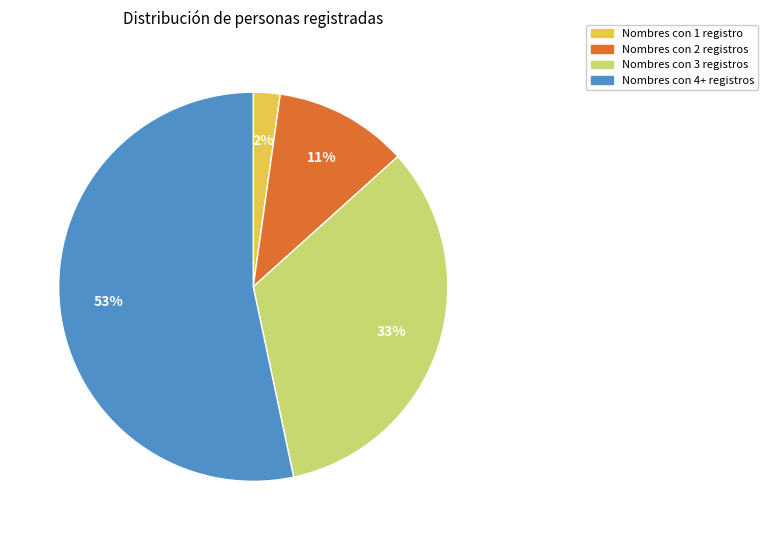

Do Nombres con 1 registro and Nombres con 4+ registros together represent more than half of the pie?

Yes